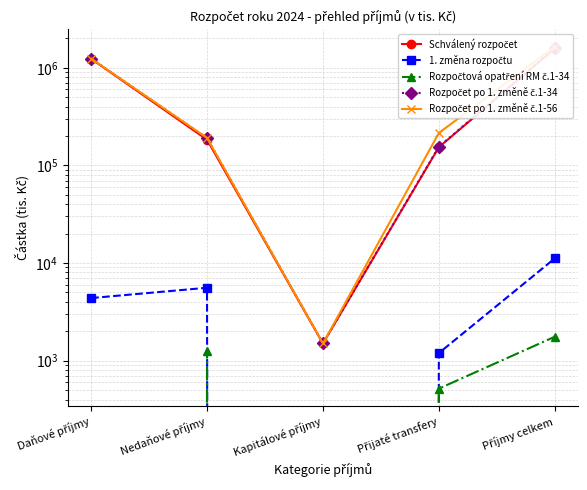

At how many categories does at least one series exceed 509410?

2